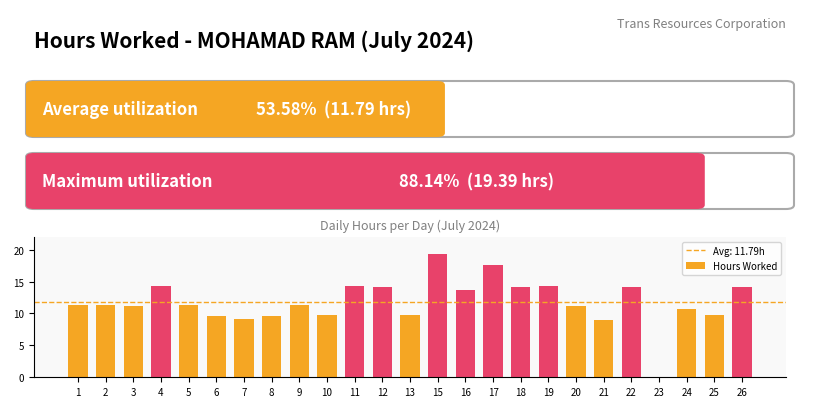

The chart shows a value of 6.0 at 22. True or false?

False